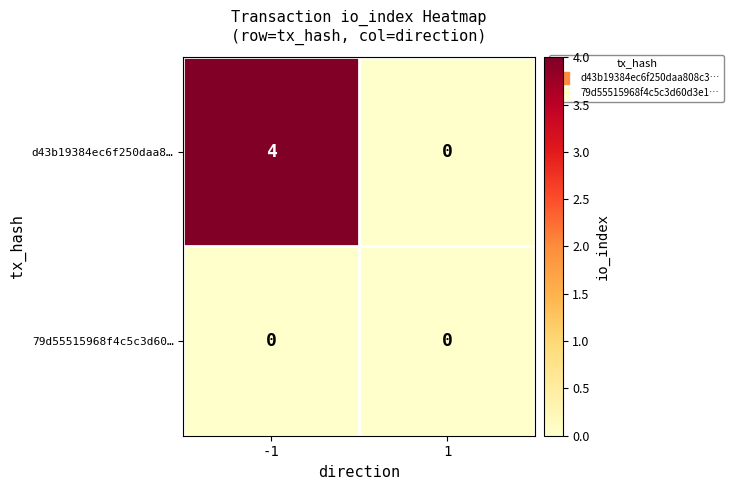

Rank the series by their maximum value, from highest to lowest.

d43b19384ec6f250daa8…, 79d55515968f4c5c3d60…